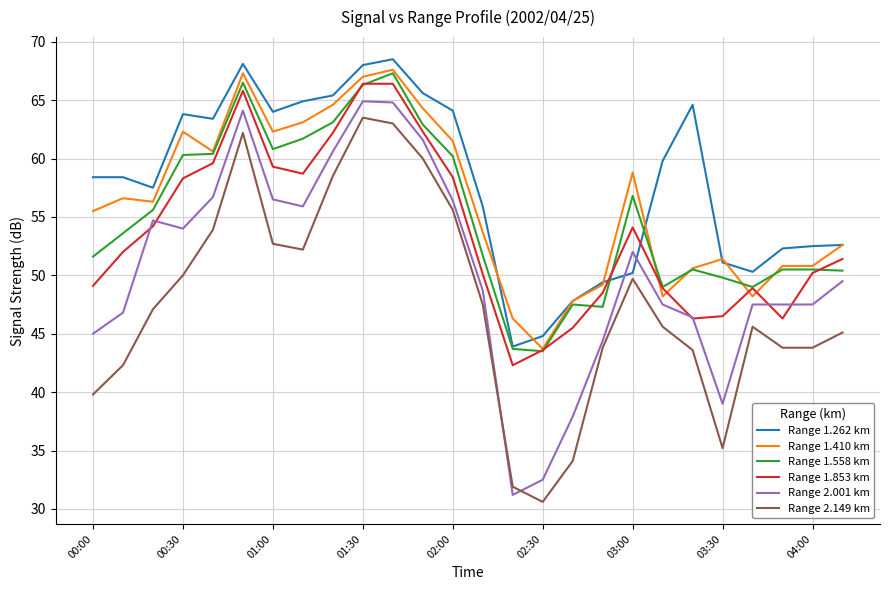

Which series ends up on top after the final intersection of Range 1.262 km and Range 1.853 km?

Range 1.262 km